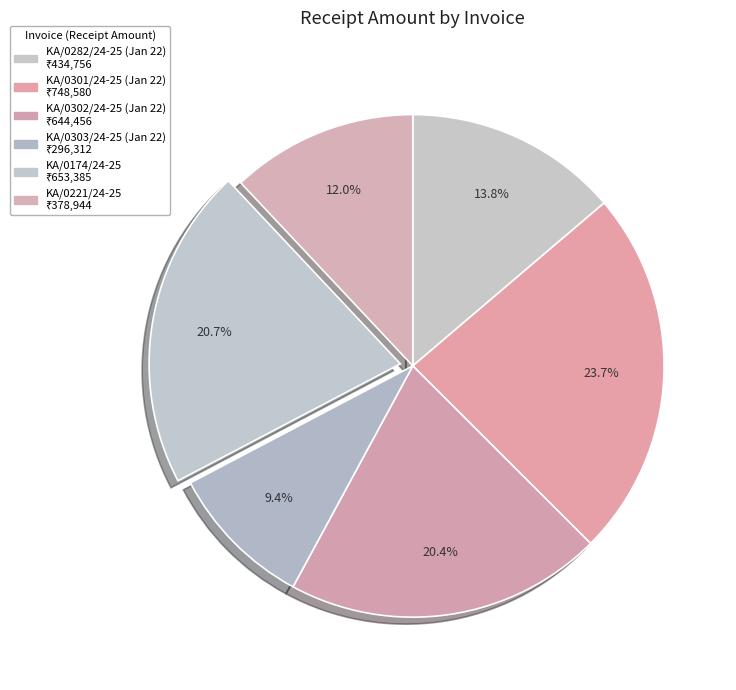

What percentage do KA/0301/24-25 (Jan 22) and KA/0282/24-25 (Jan 22) together represent?

37.5%